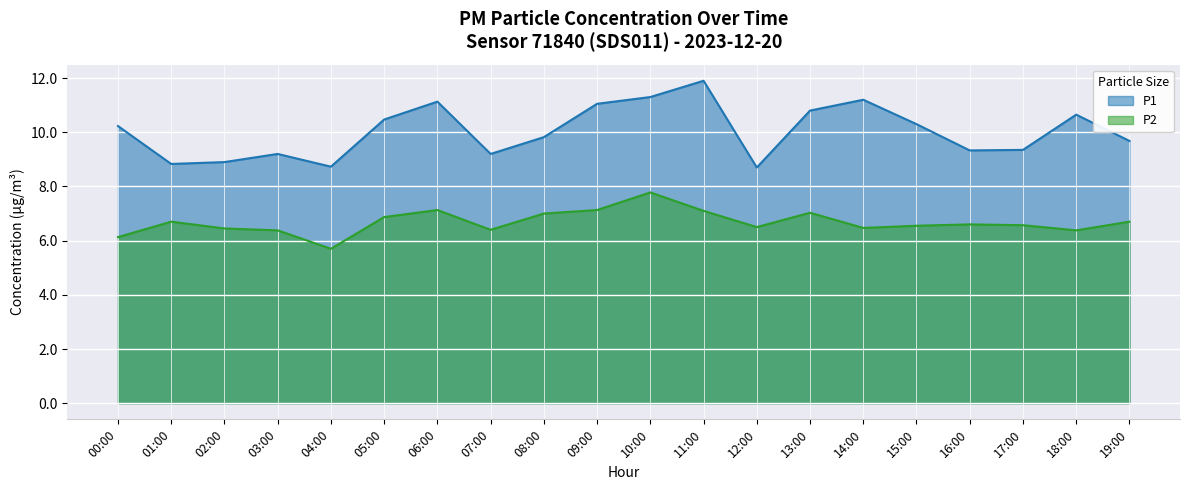

List the series in order of their peak value, lowest first.

P2, P1